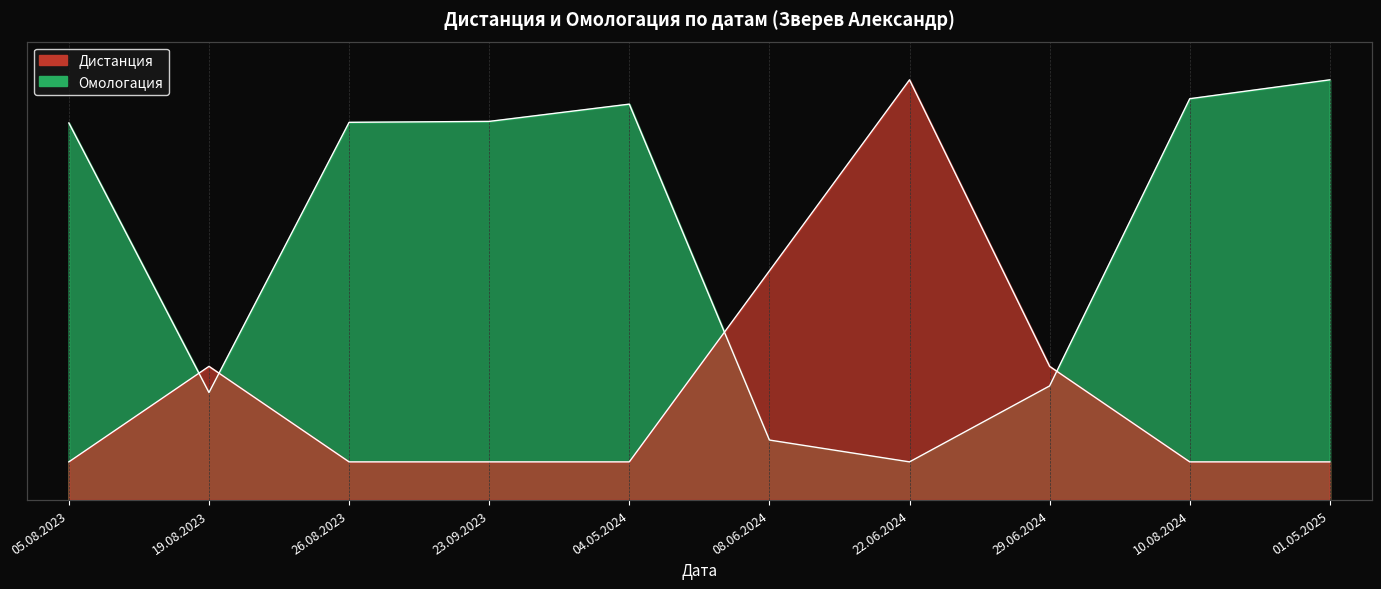

At 10.08.2024, list the series in order from smallest to largest.

Дистанция, Омологация